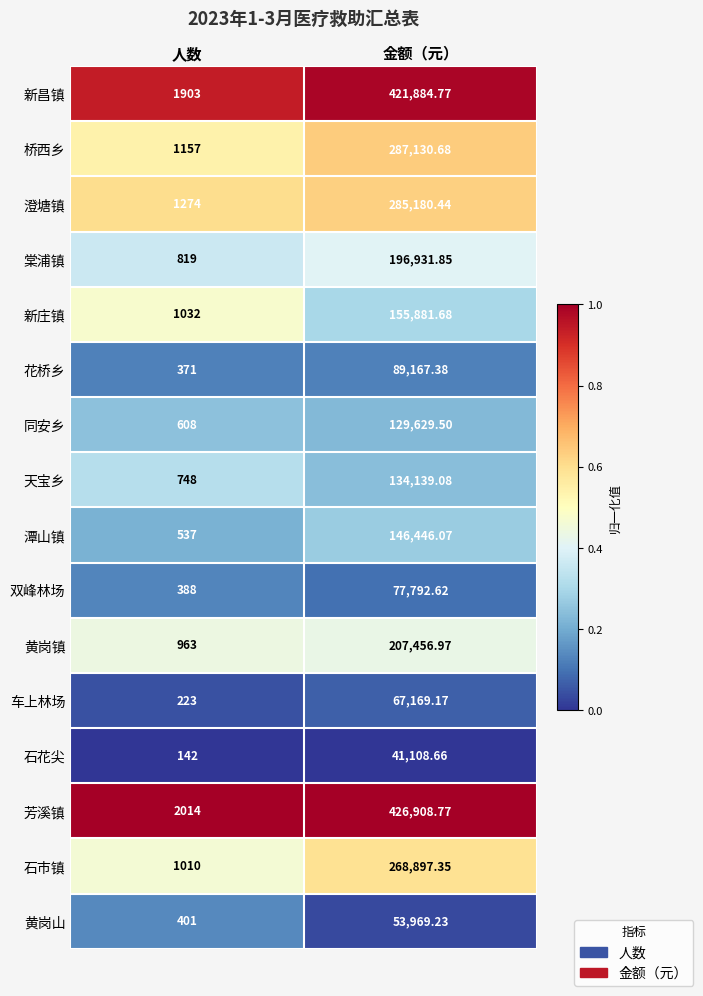

Is the value of 天宝乡 at 金额（元） greater than the value of 同安乡 at 金额（元）?

Yes